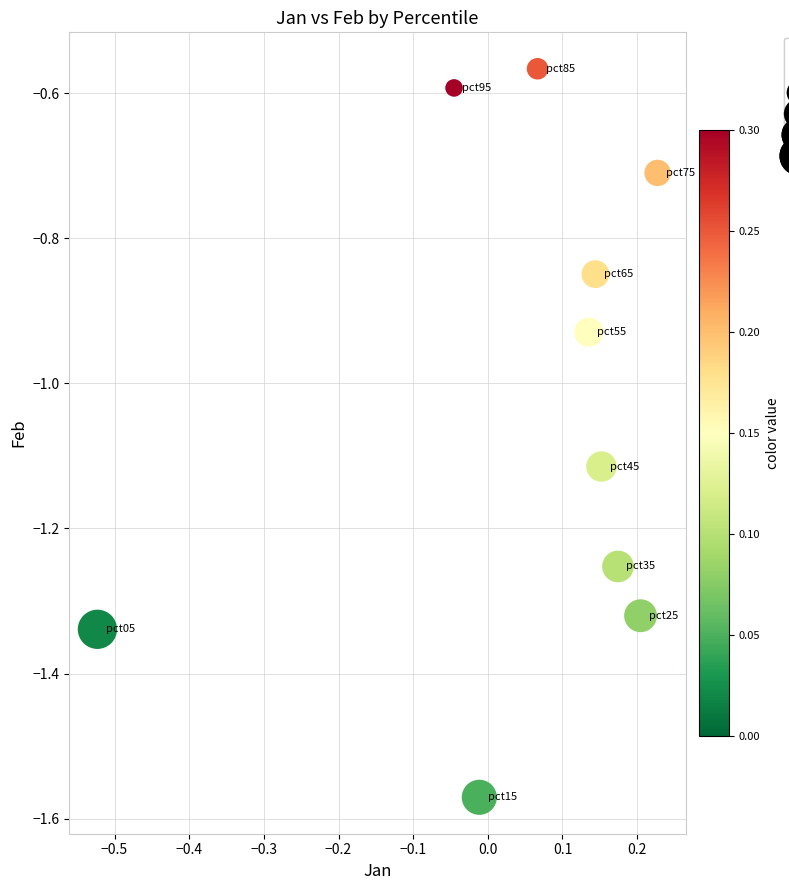

What is the average Y value?

-1.0